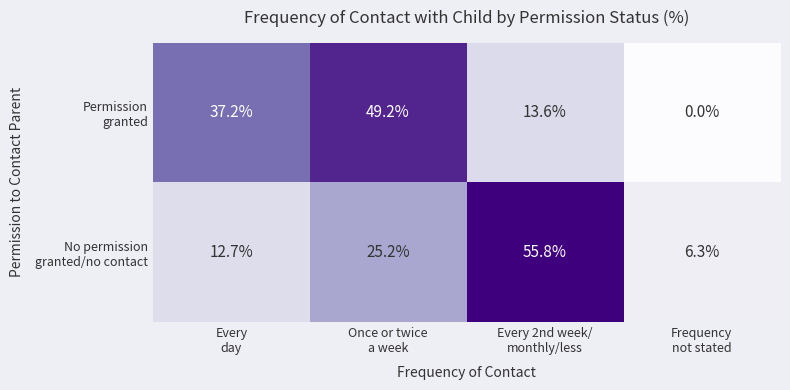

At how many categories does at least one series exceed 19?

3